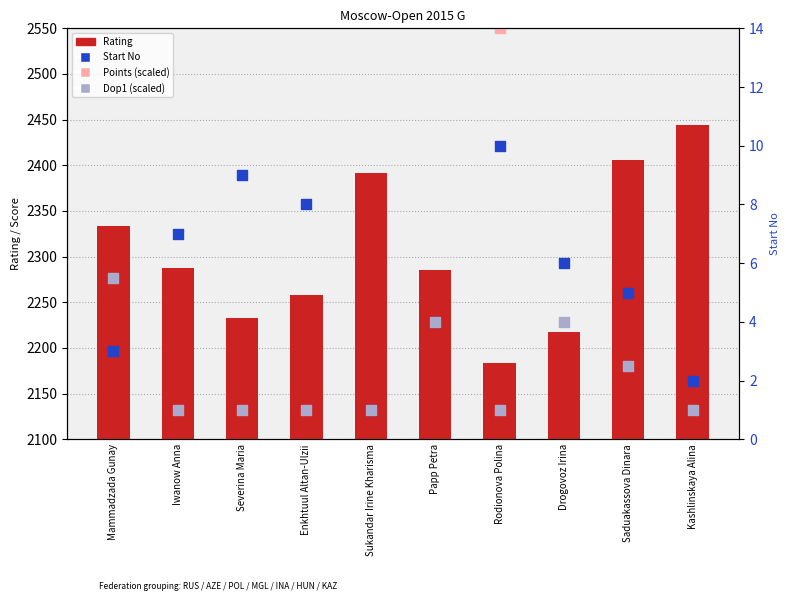

What are all the series names shown in the legend?

Rating, Points (scaled), Start No, Dop1 (scaled)